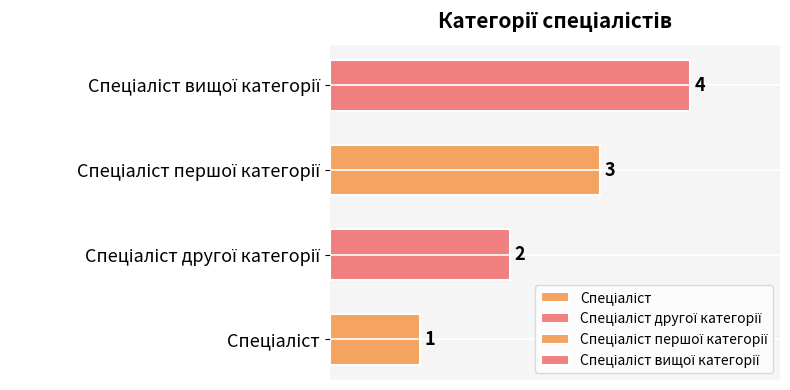

What is the label of the 1st bar from the right?

Спеціаліст вищої категорії